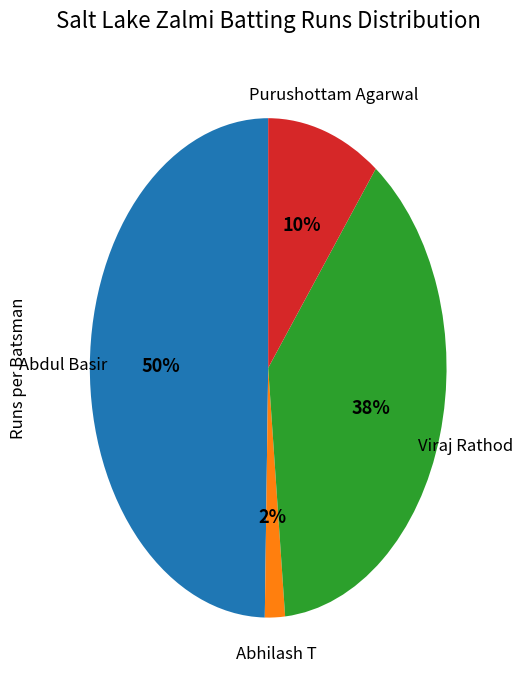

To the nearest percent, what is the difference between the largest and smallest slice percentages?

48%